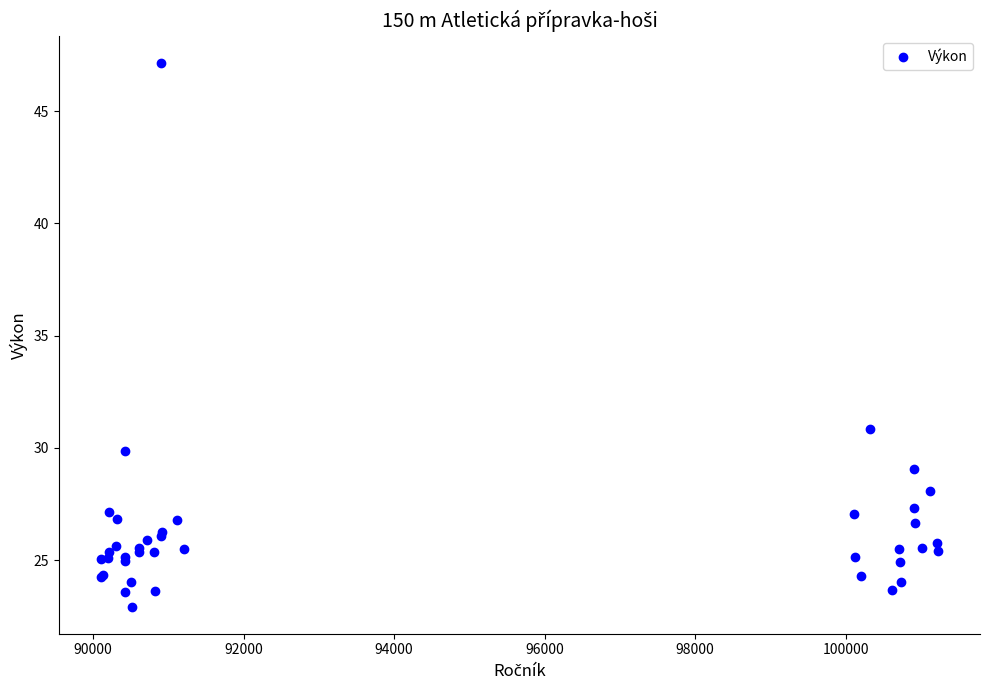

What Y value in the scatter plot is closest to 35?

30.8